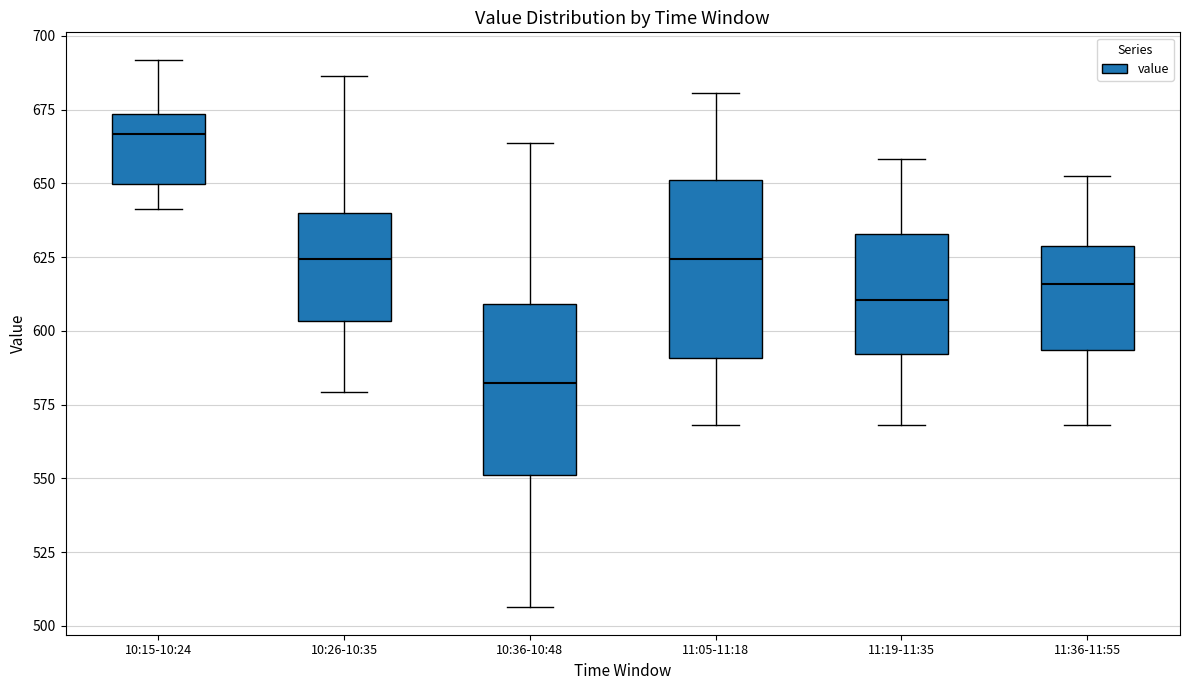

Reading left to right, read every box against the y-axis: the position of its median line, the range the box covers, and the ends of its whiskers. The values are not printed on the chart, so give them approximately, as read against the axis.

10:15-10:24: median 665, box 650 to 675, whiskers 640 to 690
10:26-10:35: median 625, box 605 to 640, whiskers 580 to 685
10:36-10:48: median 580, box 550 to 610, whiskers 505 to 665
11:05-11:18: median 625, box 590 to 650, whiskers 570 to 680
11:19-11:35: median 610, box 590 to 635, whiskers 570 to 660
11:36-11:55: median 615, box 595 to 630, whiskers 570 to 655